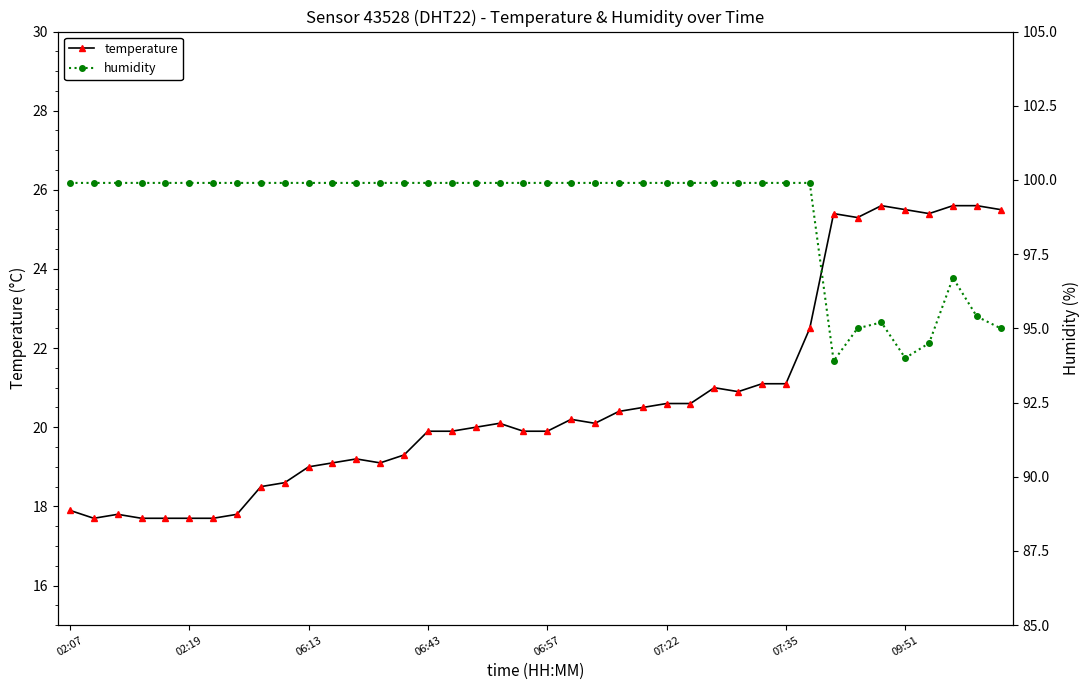

What is the maximum value for temperature?

25.6